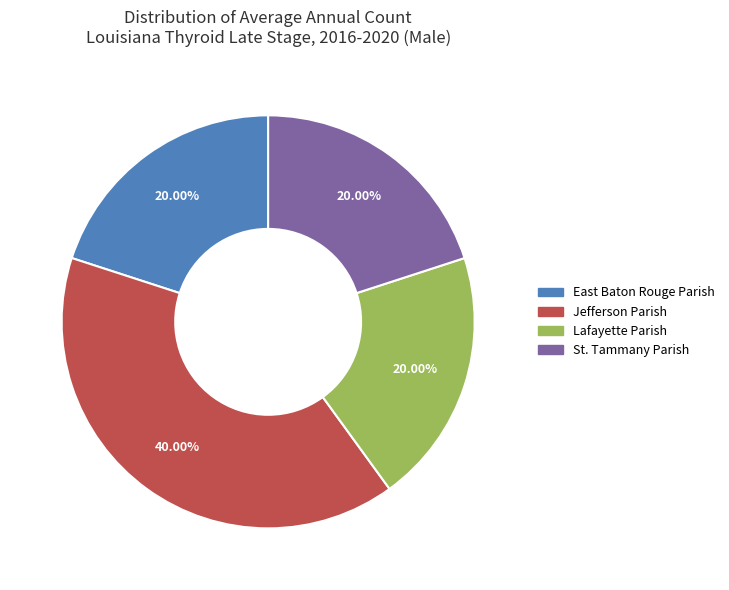

Does Jefferson Parish represent more than half of the total?

No